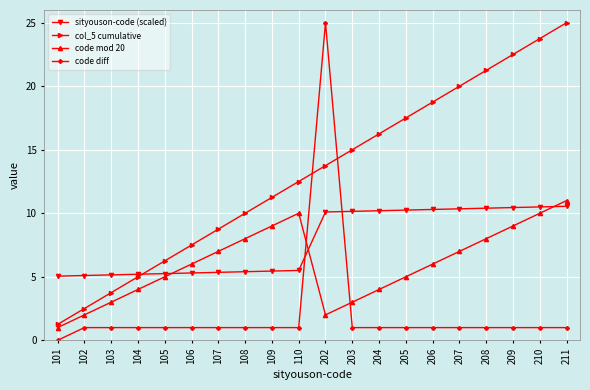

How many lines are shown in the chart?

4